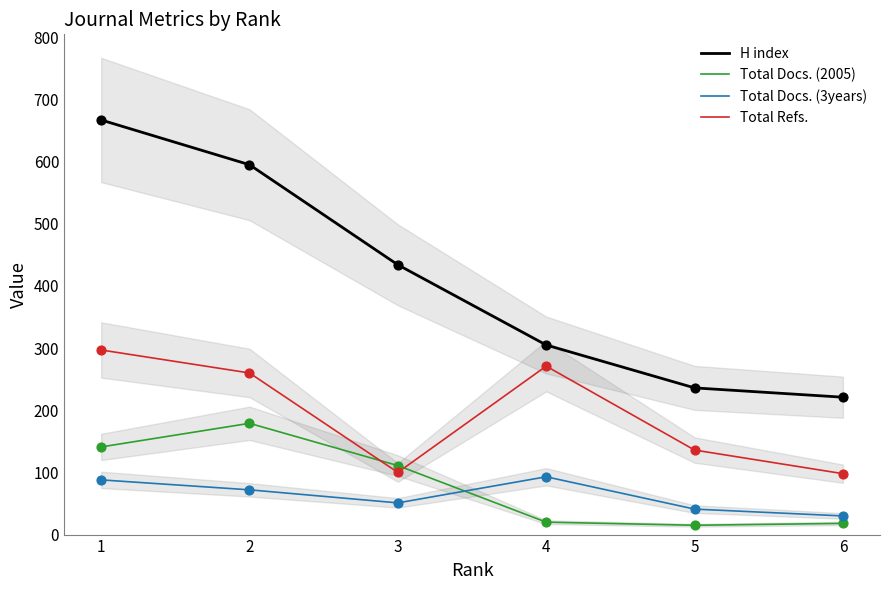

Which series has the largest Y range (max minus min)?

H index